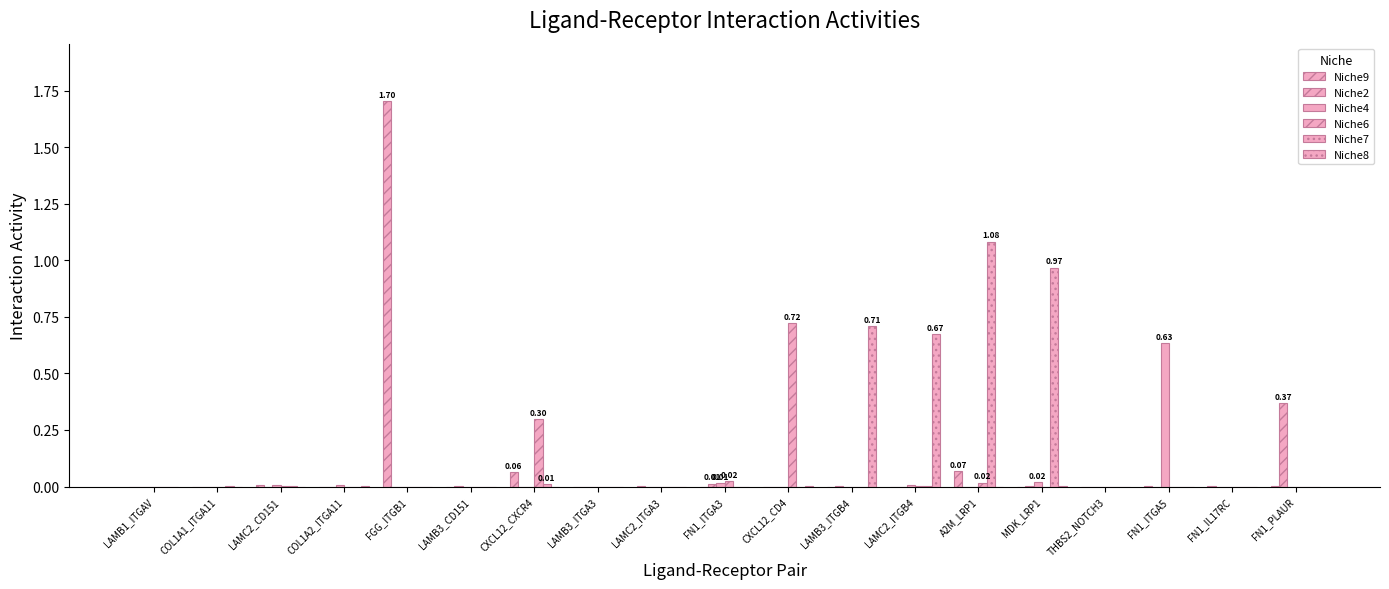

How many distinct data groups are displayed?

6